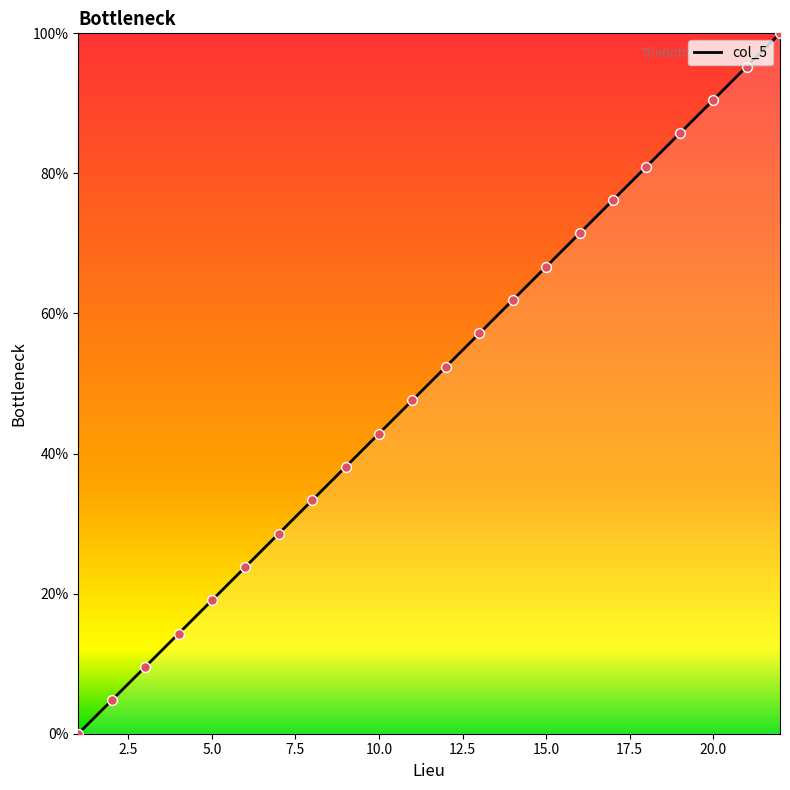

What is the change in value from 15 to 17?

+9.5